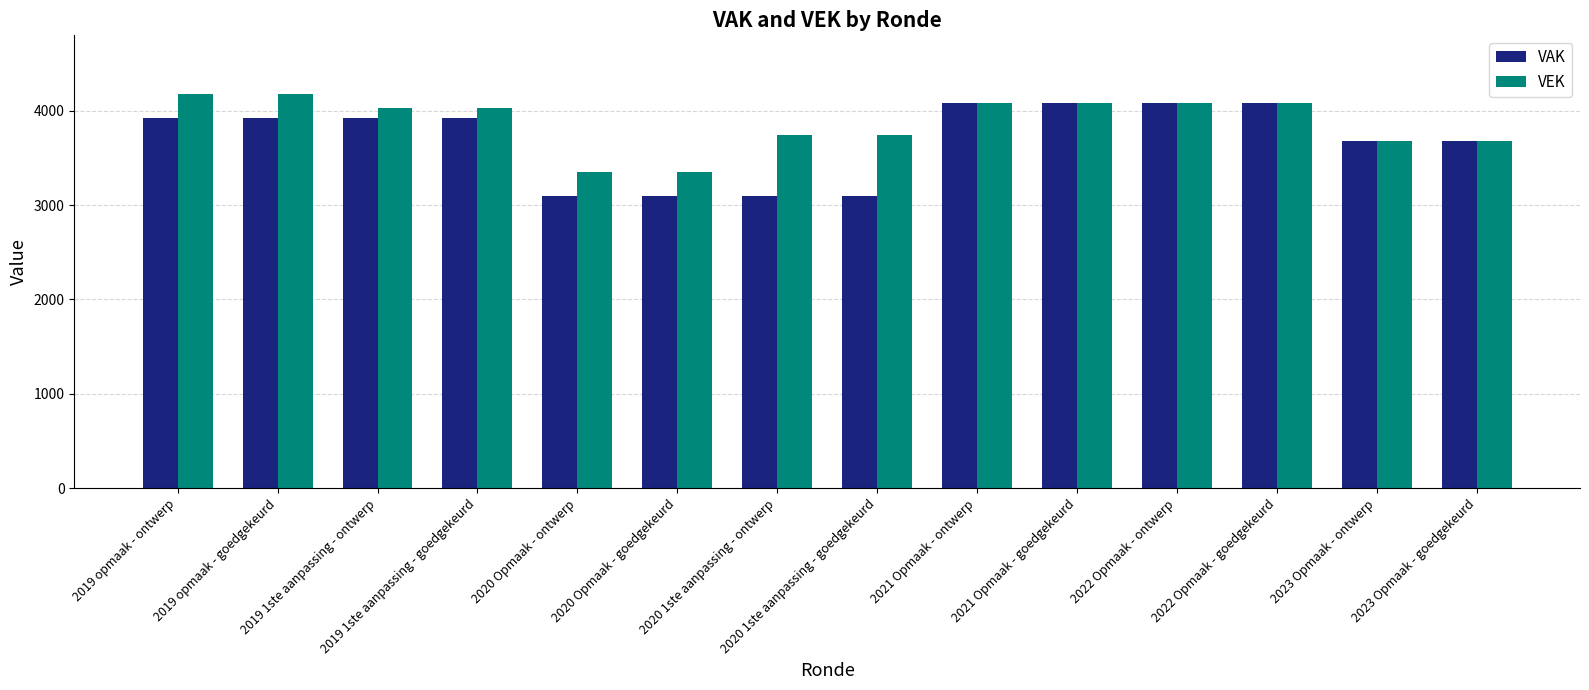

Which series has the largest total across all categories?

VEK